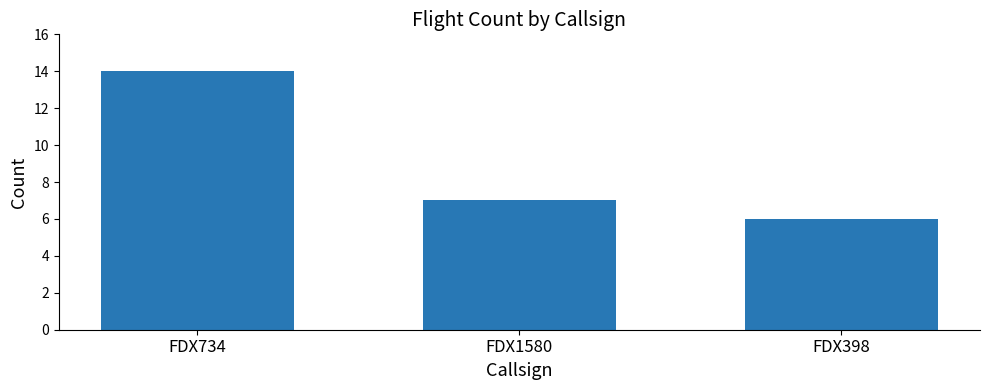

Count the number of data series in this chart.

1